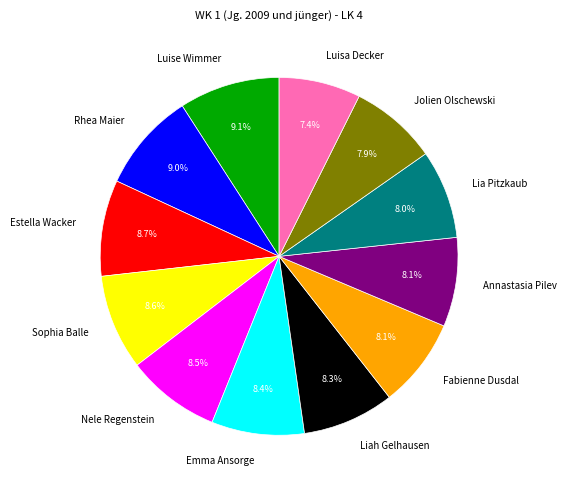

How much of the chart is everything except Nele Regenstein?

91.5%